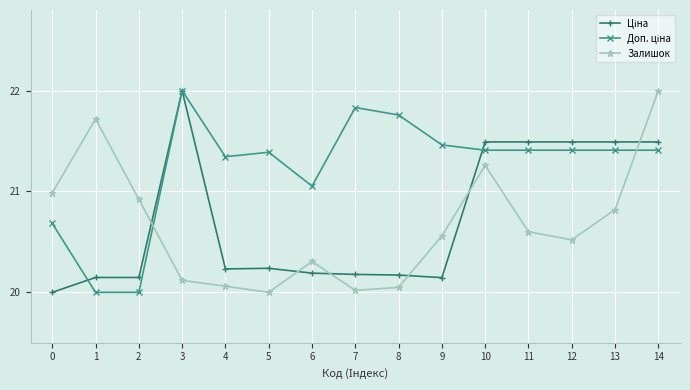

What is the total value across all series at 9?

62.2